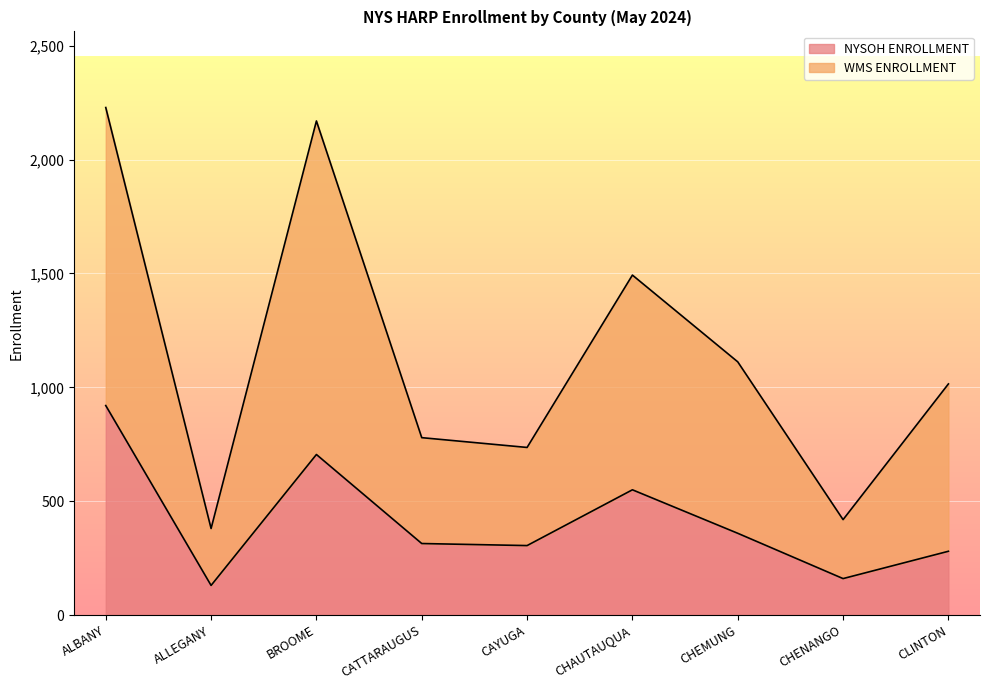

What is the label of the 1st point from the left?

ALBANY